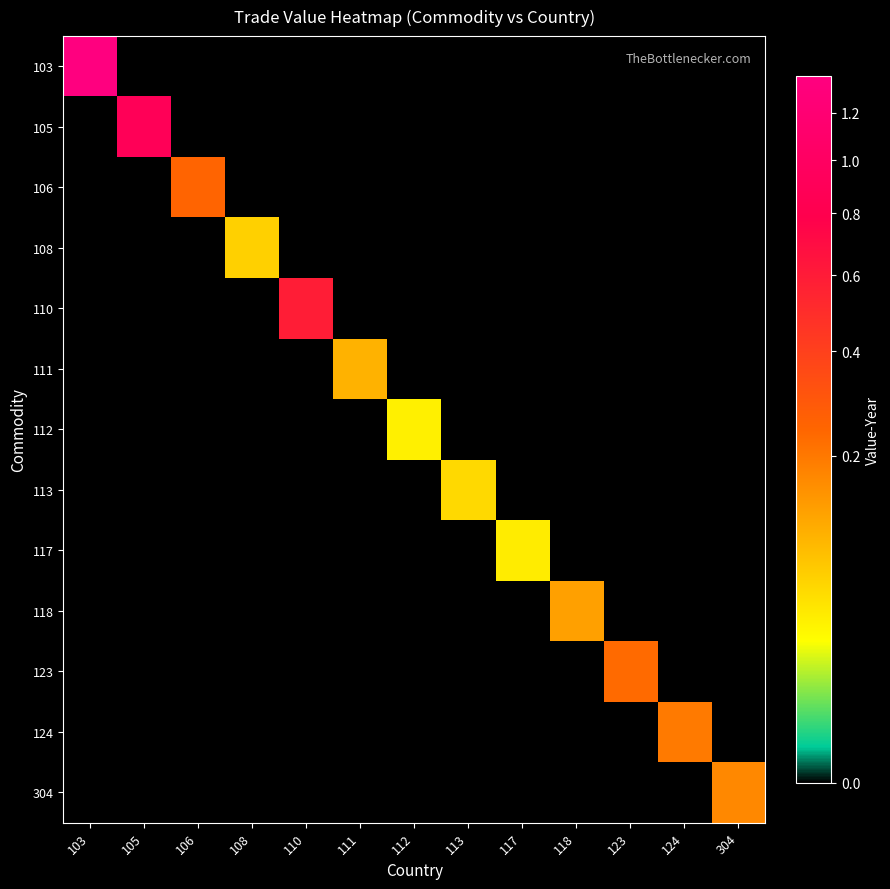

Rank the series at 106 from highest to lowest value.

106, 103, 105, 108, 110, 111, 112, 113, 117, 118, 123, 124, 304